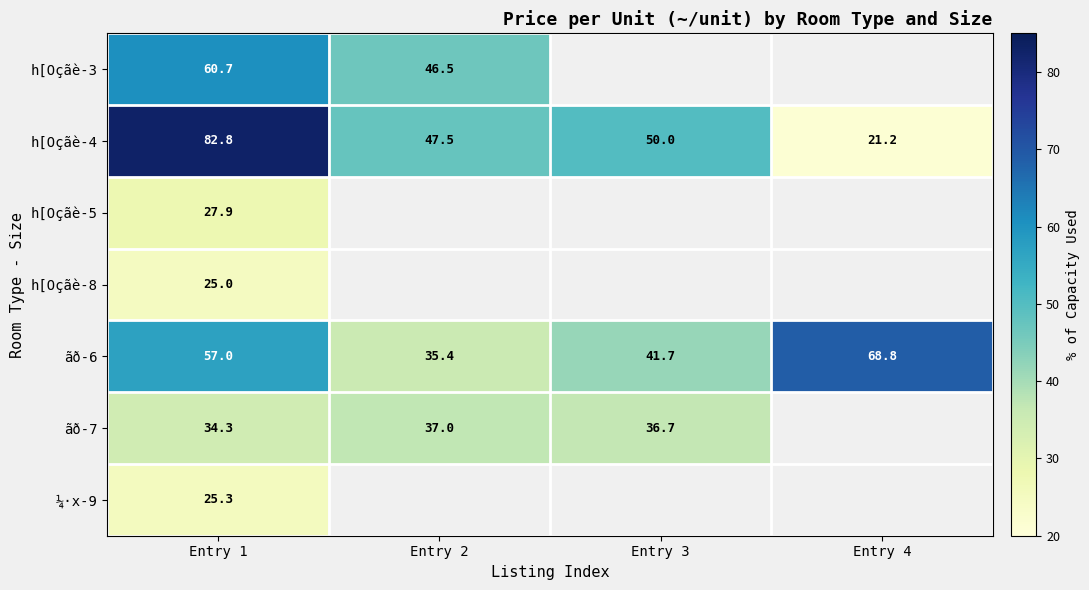

Is it true that ¼·x-9 equals 25.3 at Entry 1?

True